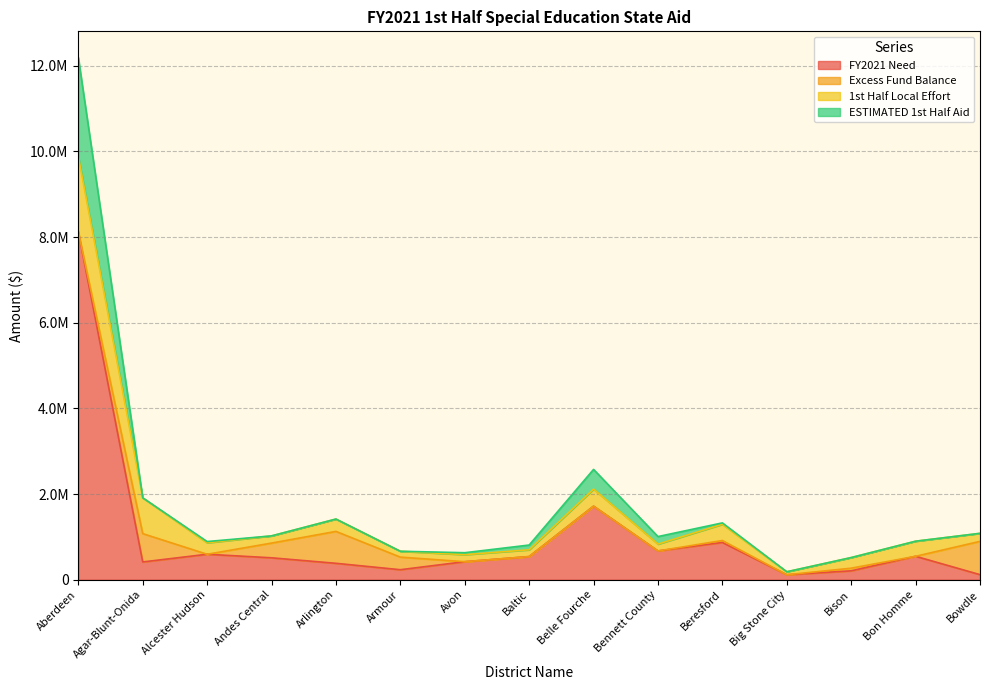

Between Alcester Hudson and Big Stone City, which series saw the biggest shift?

ESTIMATED 1st Half Aid